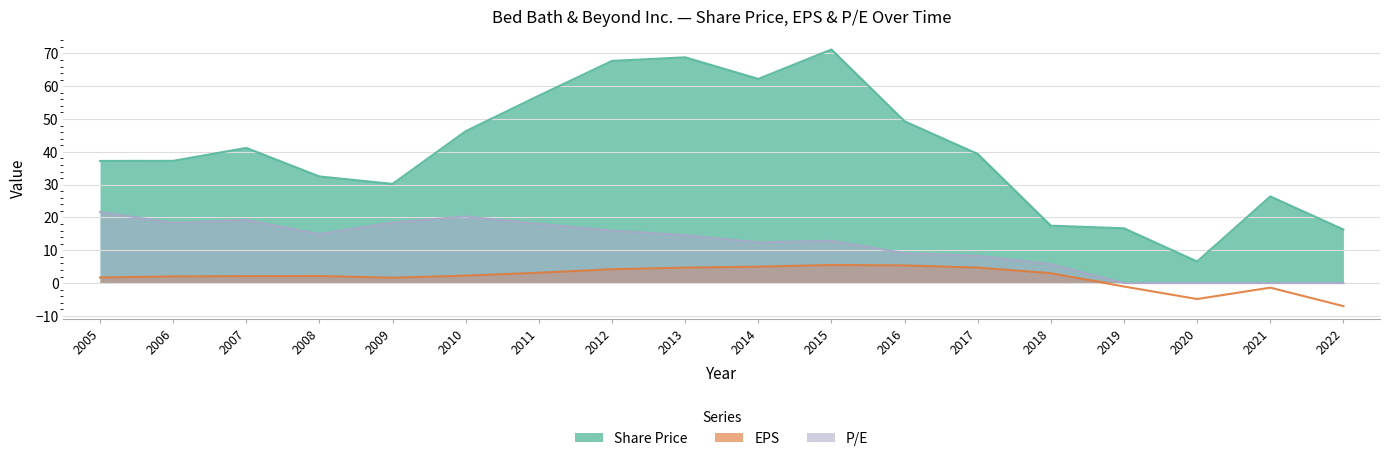

At 2014, list the series in order from smallest to largest.

EPS, P/E, Share Price